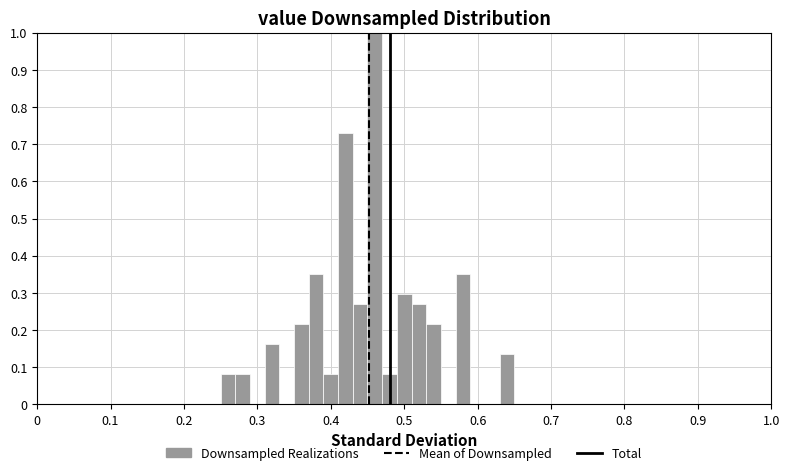

Around what value on the x-axis is the tallest bar? Give the approximate position of its centre, as read against the axis.

0.46